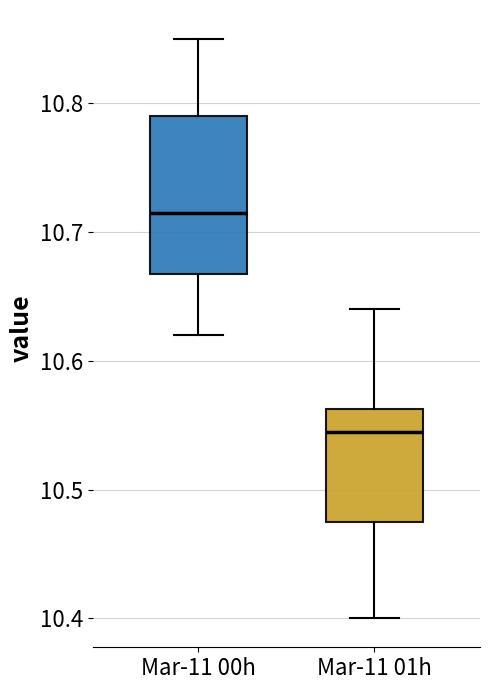

Which box has the highest median line?

Mar-11 00h